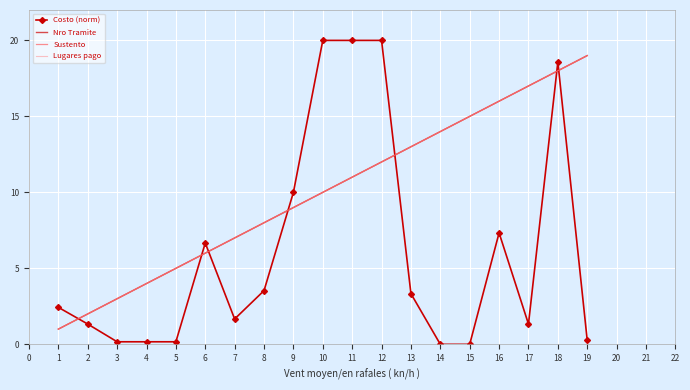

Reading left to right, list all the values displayed in this chart.

Costo (norm): 2.4	1.3	0.2	0.2	0.2	6.7	1.7	3.5	10.0	20.0	20.0	20.0	3.3	0.0	0.0	7.3	1.3	18.6	0.3
Nro Tramite: 1.0	2.0	3.0	4.0	5.0	6.0	7.0	8.0	9.0	10.0	11.0	12.0	13.0	14.0	15.0	16.0	17.0	18.0	19.0
Sustento: 1.0	2.0	3.0	4.0	5.0	6.0	7.0	8.0	9.0	10.0	11.0	12.0	13.0	14.0	15.0	16.0	17.0	18.0	19.0
Lugares pago: 1.0	2.0	3.0	4.0	5.0	6.0	7.0	8.0	9.0	10.0	11.0	12.0	13.0	14.0	15.0	16.0	17.0	18.0	19.0